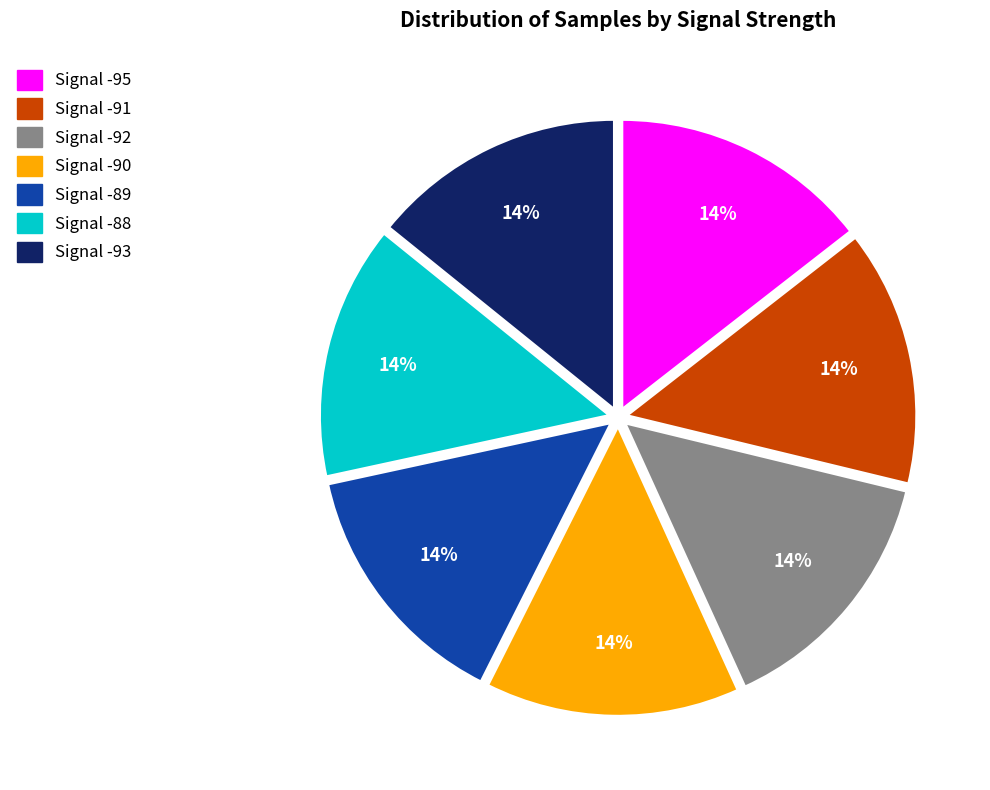

Is it true that Signal -95 is 26% of the pie?

False